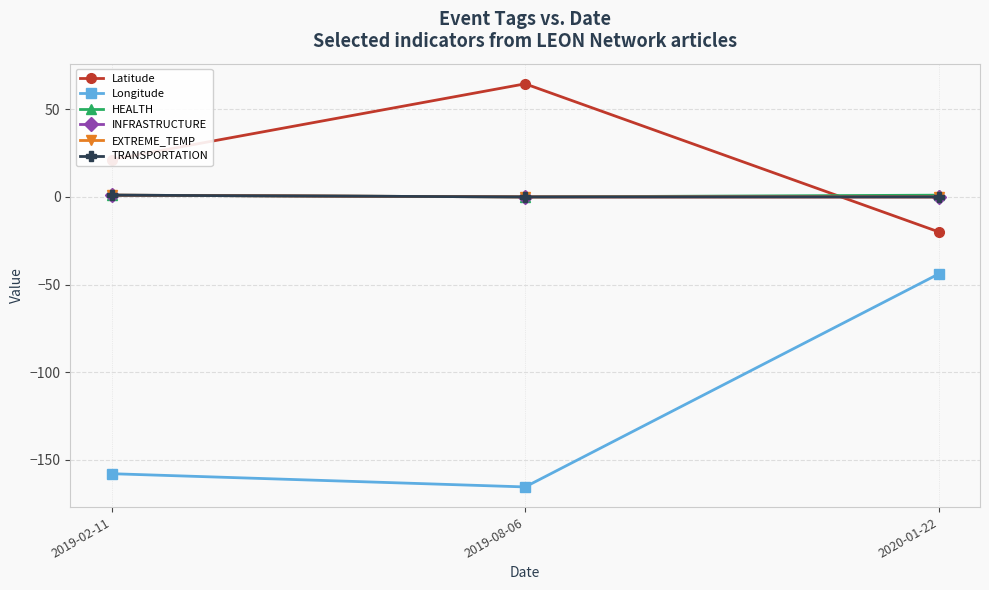

Is this an area chart (filled region under the line)?

No